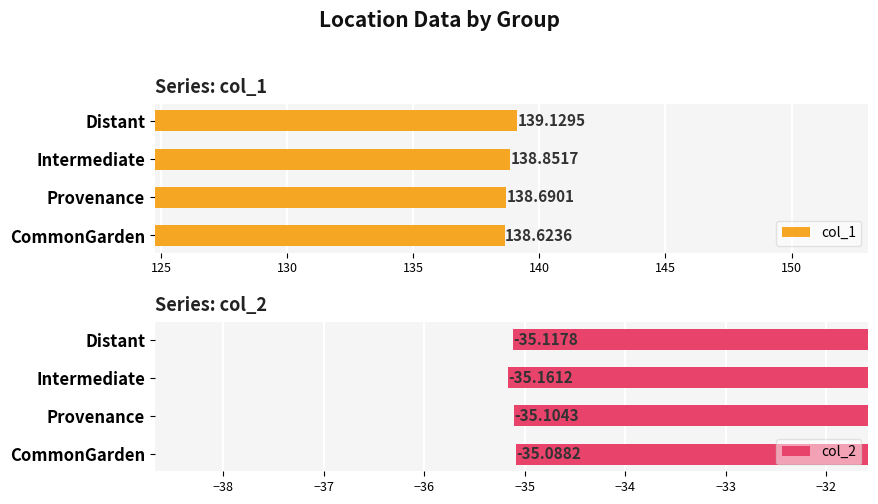

At how many categories does at least one series exceed 16?

4